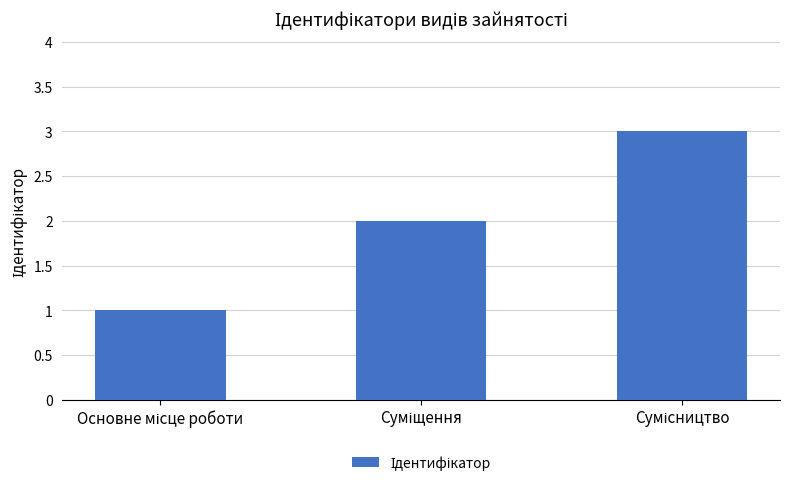

Does the chart contain any negative values?

No